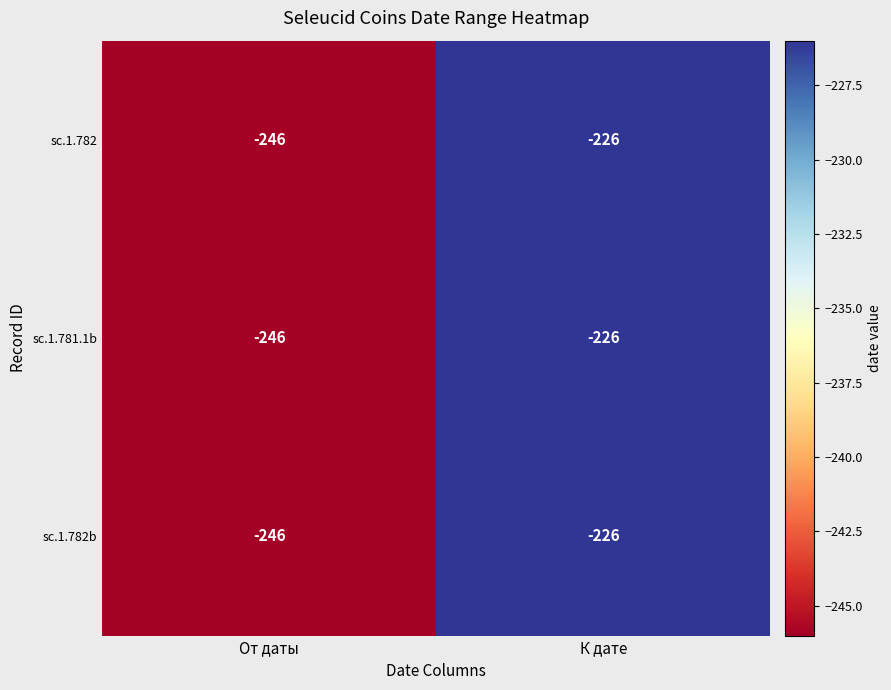

At which category is the sum across all series the highest?

К дате